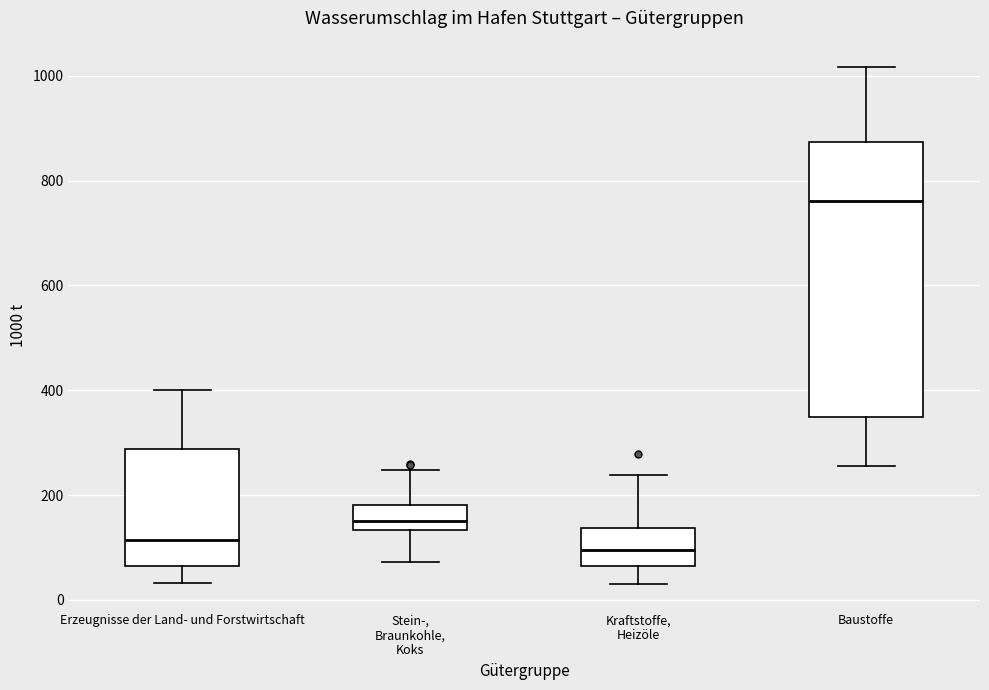

Where does the upper whisker of the box for Kraftstoffe, Heizöle end on the y-axis? The values are not printed on the chart, so give them approximately, as read against the axis.

240